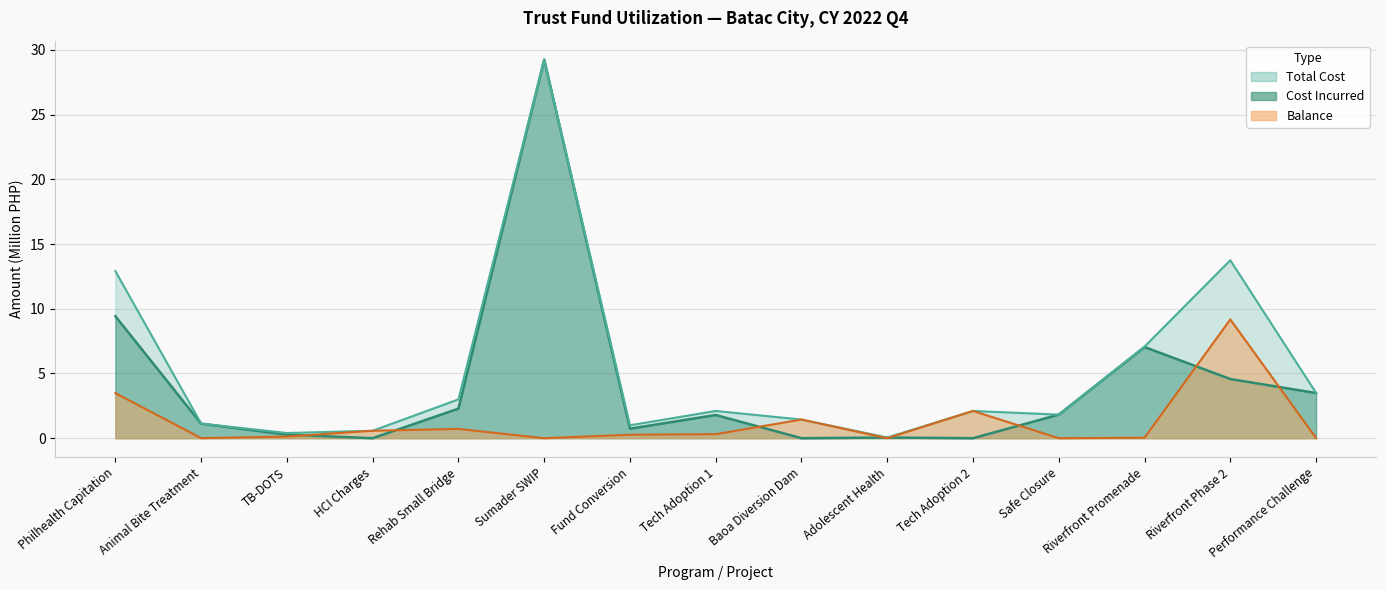

What is the sum of the balance values at Fund Conversion and Tech Adoption 1?

0.6